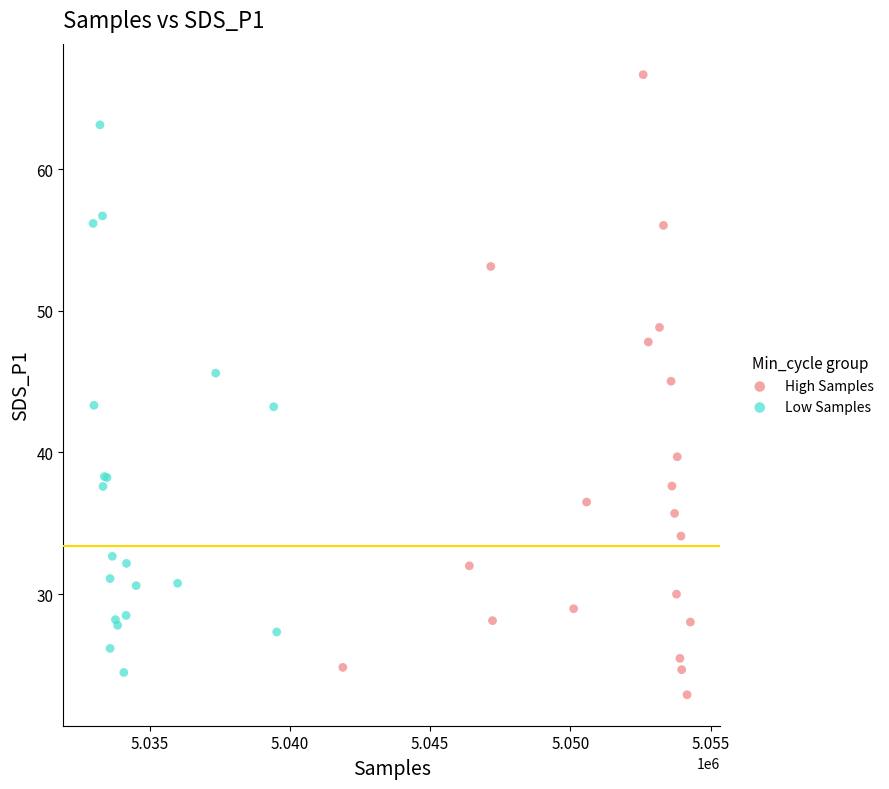

Which series reaches the maximum Y coordinate?

High Samples